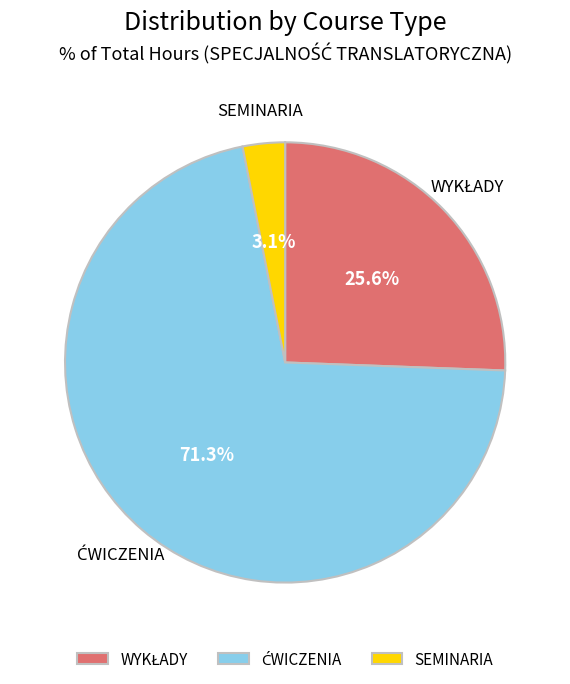

Is there a majority slice in this chart?

Yes